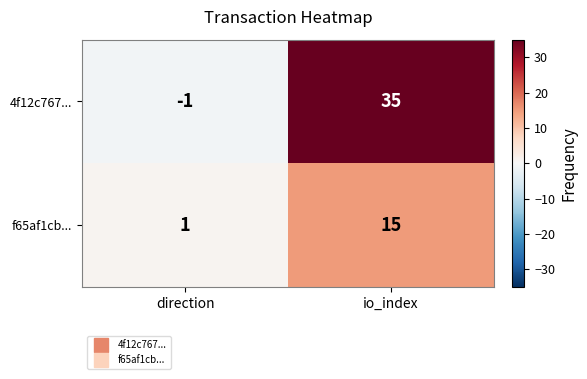

What is the minimum value shown in the chart?

-1